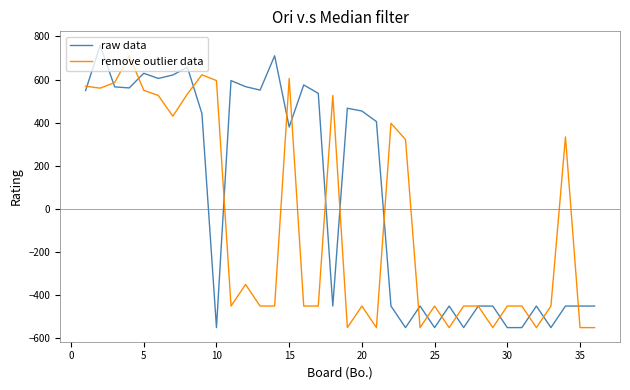

Which series has the largest total across all categories?

raw data